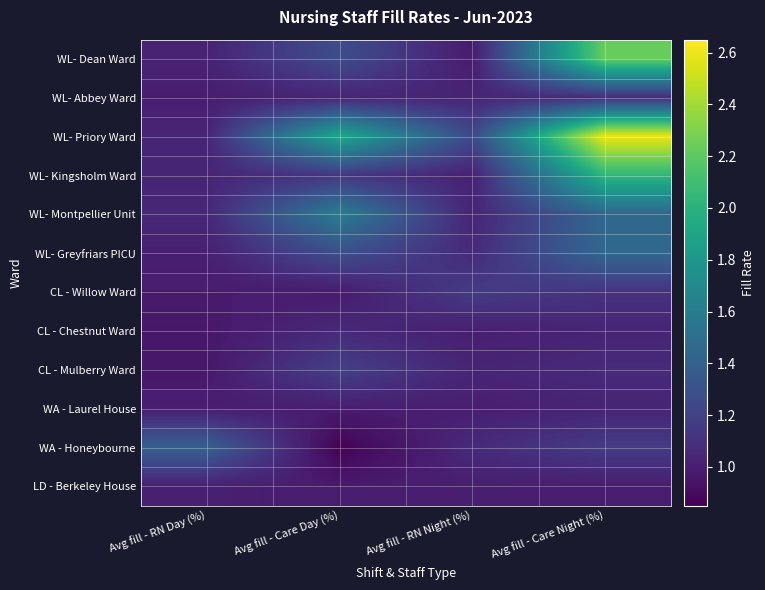

What is the total value across all series at Avg fill - RN Day (%)?

12.5